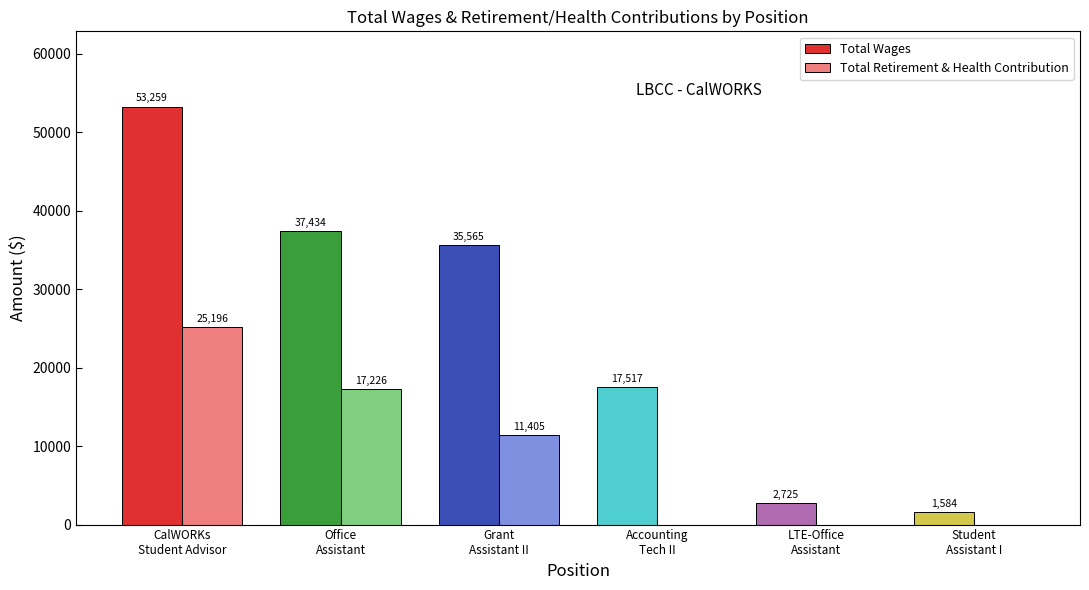

Where is Total Wages nearest to the value 27421?

Grant
Assistant II